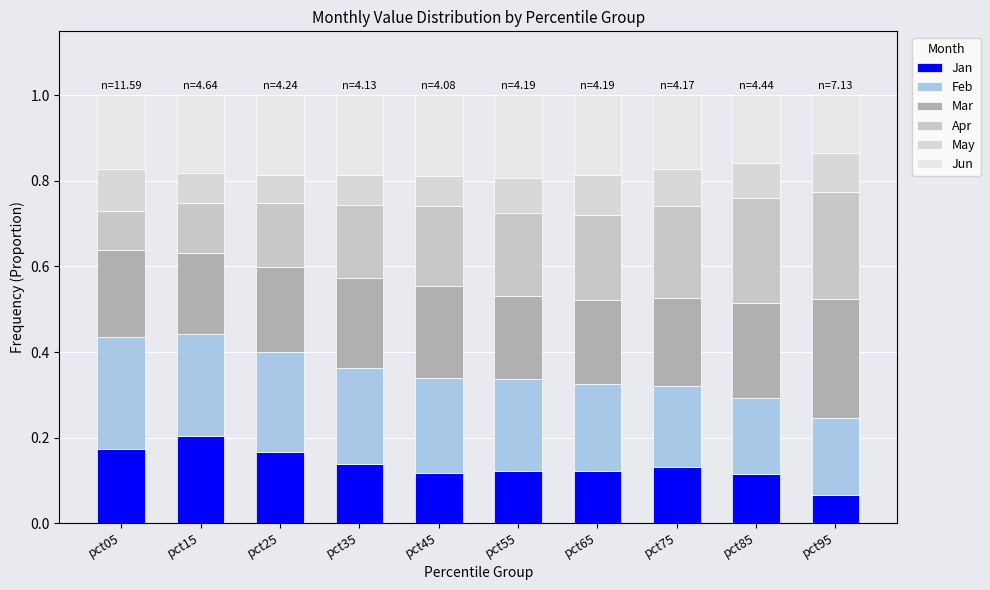

How many series are shown in this chart?

6